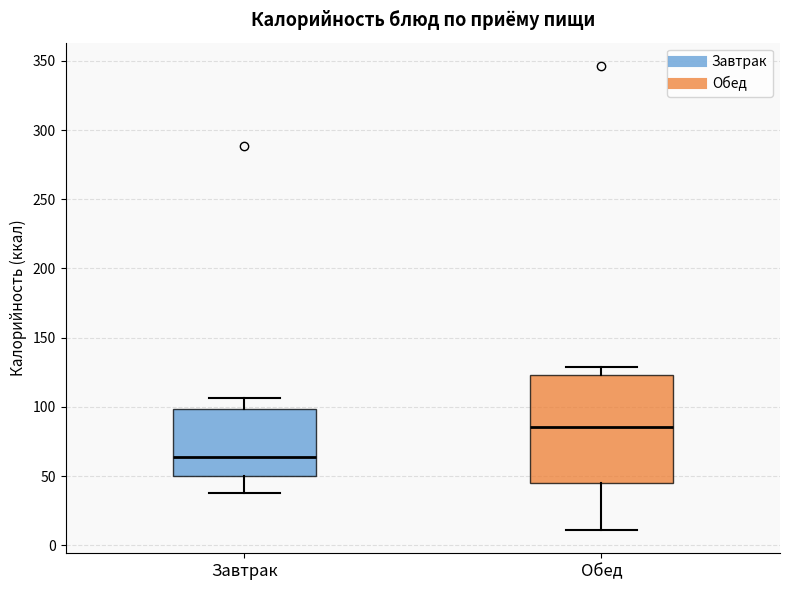

Comparing the boxes themselves (not the whiskers), which one is the tallest?

Обед